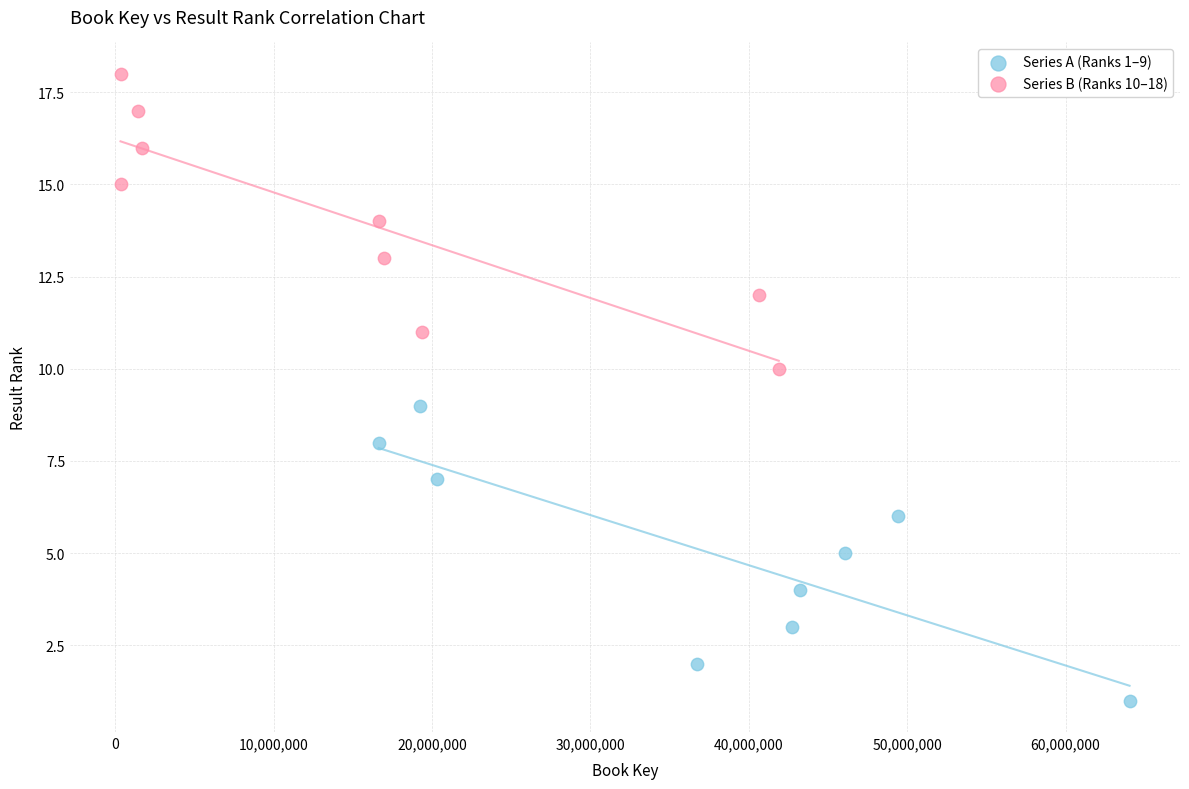

Which series contains the highest Y value?

Series B (Ranks 10–18)